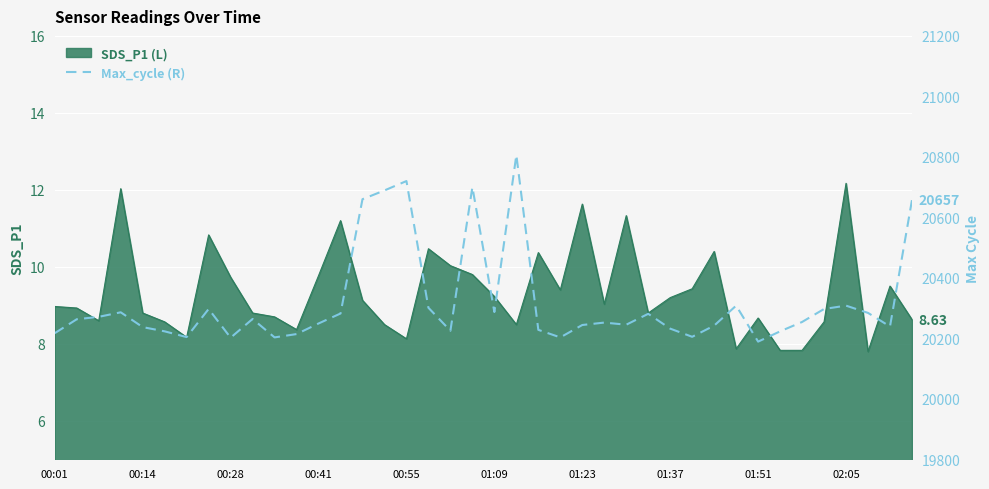

Between 15 and 33, which is larger?

15